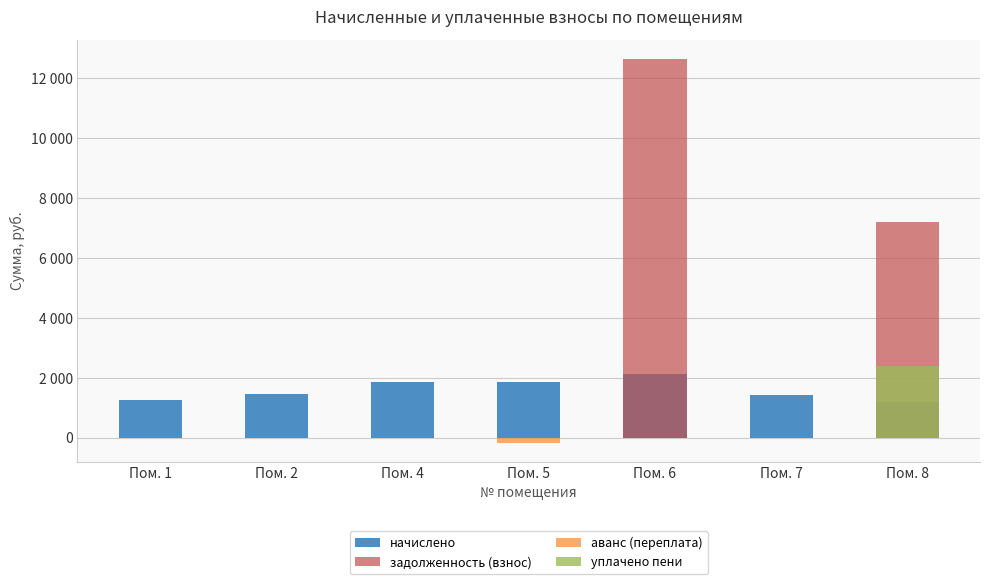

What is the lowest value of the начислено series?

1195.1